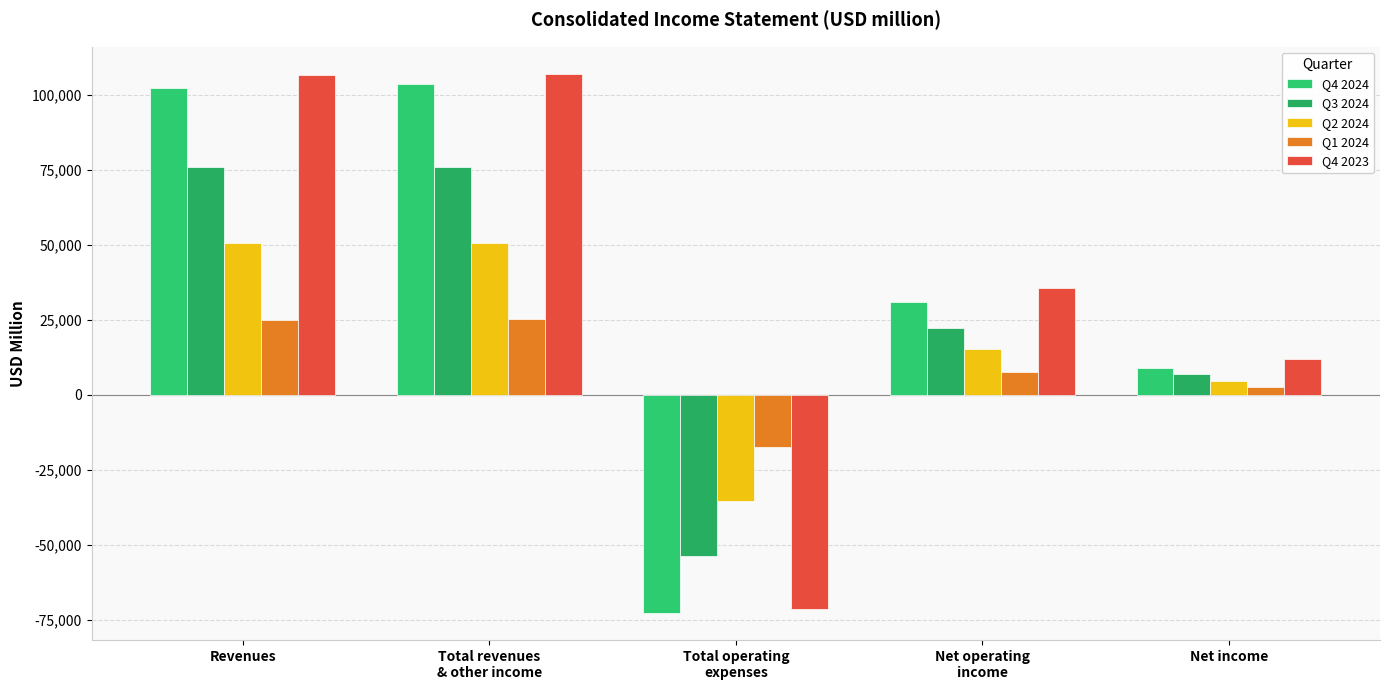

Which series has the largest total across all categories?

Q4 2023